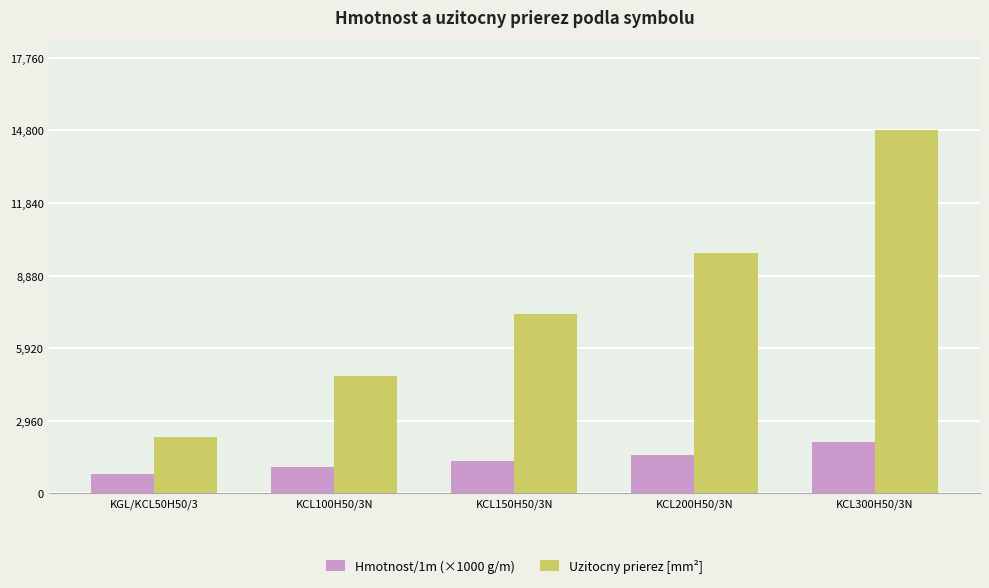

What is the difference between the maximum and minimum values in the Uzitocny prierez [mm²] series?

12500